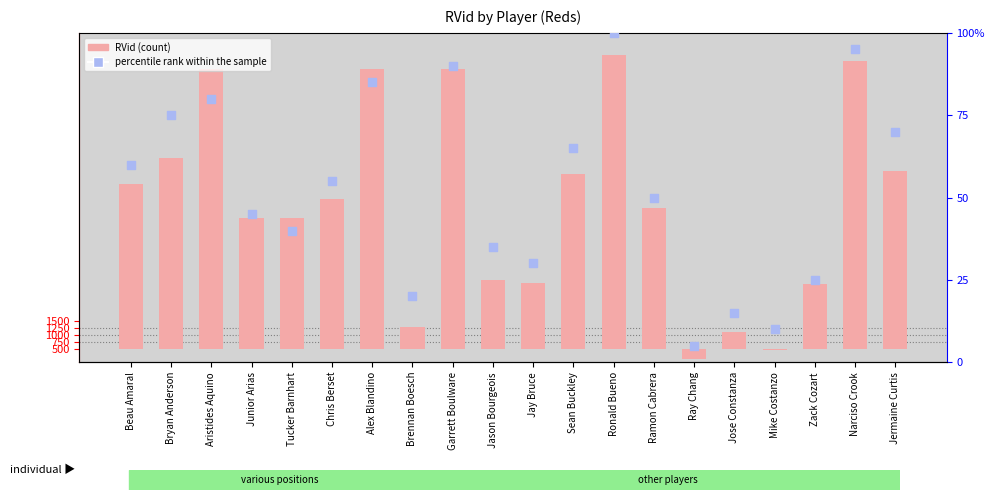

At which category is the sum across all series the highest?

Ronald Bueno